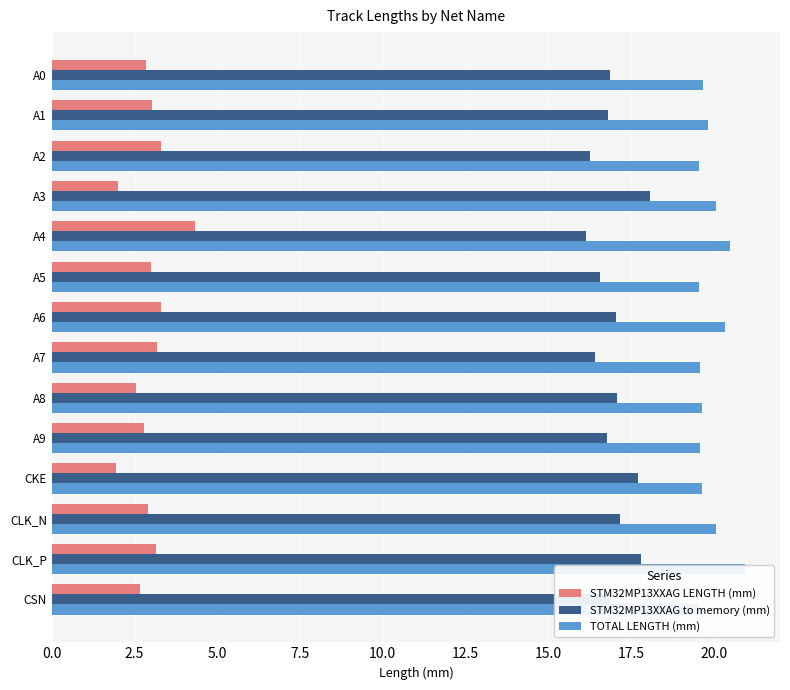

What is the maximum value for STM32MP13XXAG to memory (mm)?

18.1